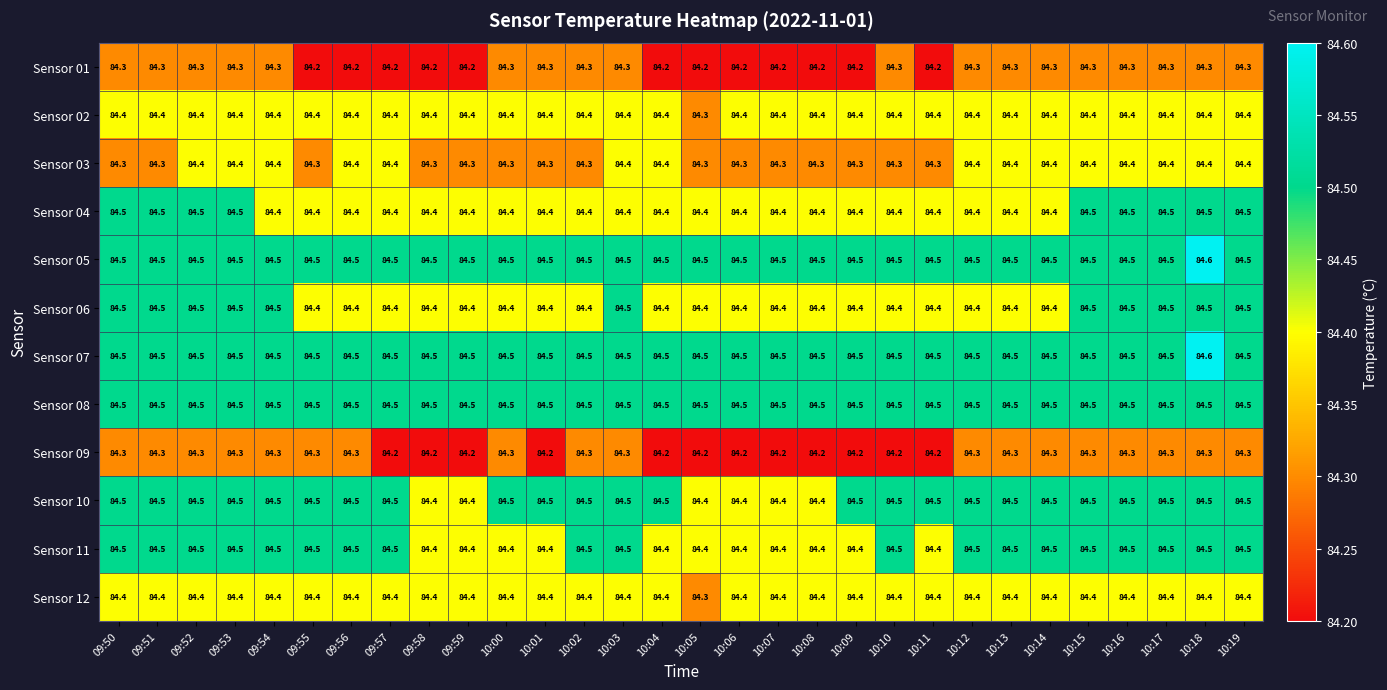

Is it true that Sensor 05 equals 51.3 at 10:02?

False